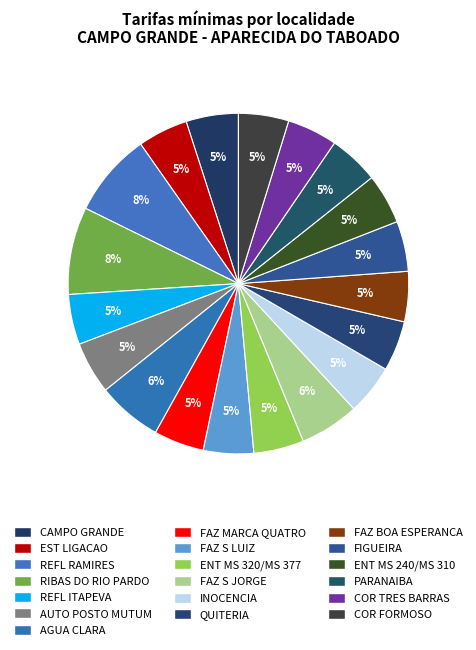

To the nearest percent, what is the average slice percentage?

5%